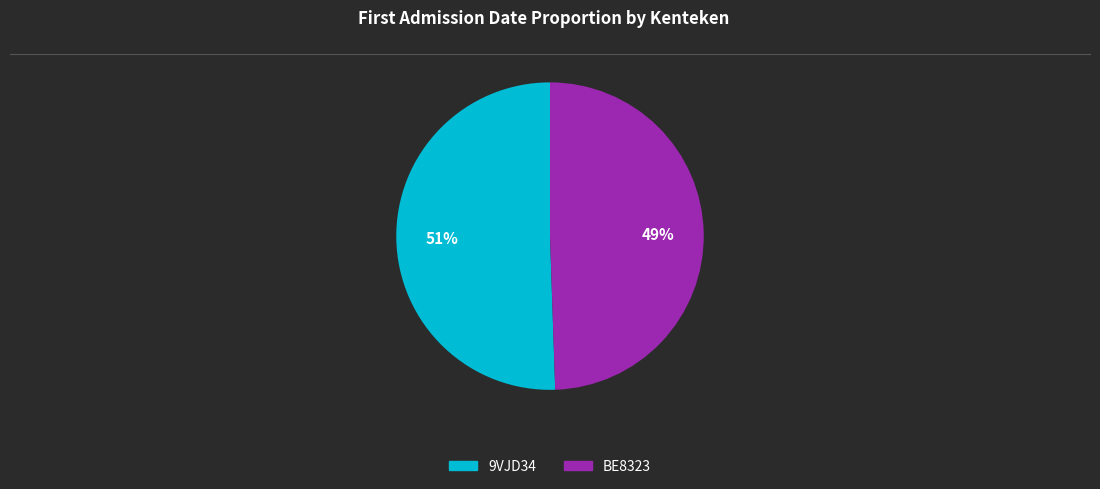

To the nearest percent, what percentage of the pie is BE8323?

49%